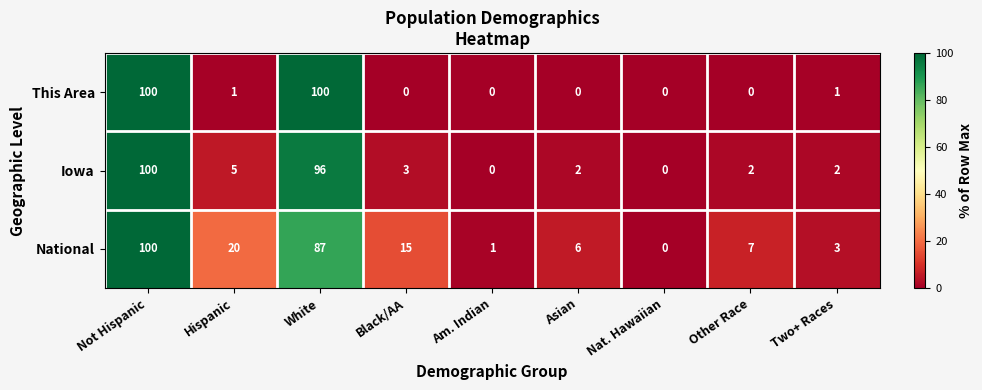

Reading right to left, what are all the values shown in this chart?

This Area: Two+ Races=1	Other Race=0	Nat. Hawaiian=0	Asian=0	Am. Indian=0	Black/AA=0	White=100	Hispanic=1	Not Hispanic=100
Iowa: Two+ Races=2	Other Race=2	Nat. Hawaiian=0	Asian=2	Am. Indian=0	Black/AA=3	White=96	Hispanic=5	Not Hispanic=100
National: Two+ Races=3	Other Race=7	Nat. Hawaiian=0	Asian=6	Am. Indian=1	Black/AA=15	White=87	Hispanic=20	Not Hispanic=100